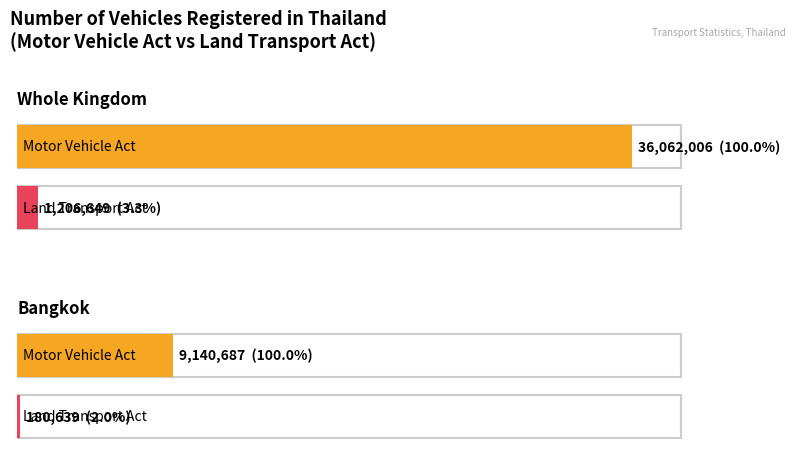

Does the chart contain stacked bars?

No